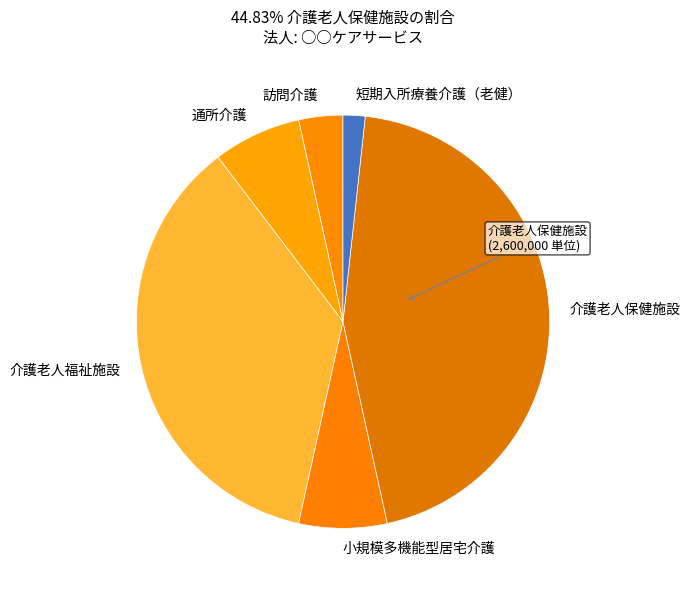

Do 短期入所療養介護（老健） and 介護老人保健施設 together represent more than half of the pie?

No